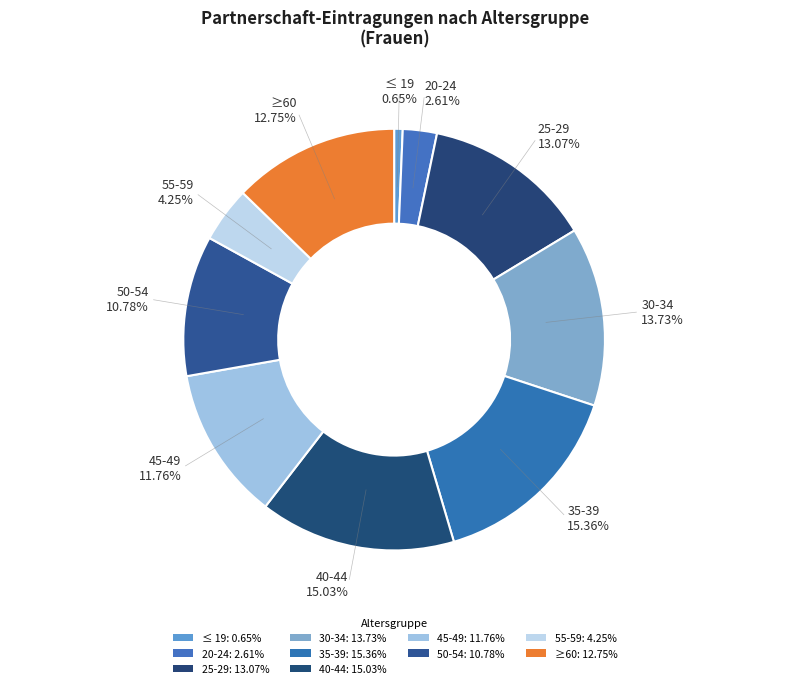

How many segments does this pie chart have?

10